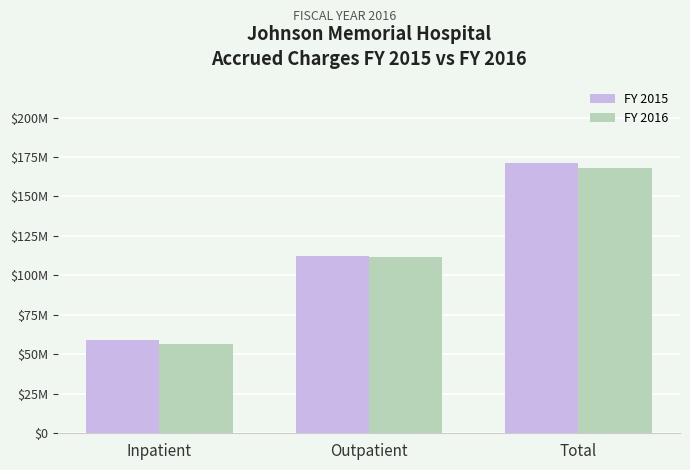

What is the total value across all series at Outpatient?

223739046